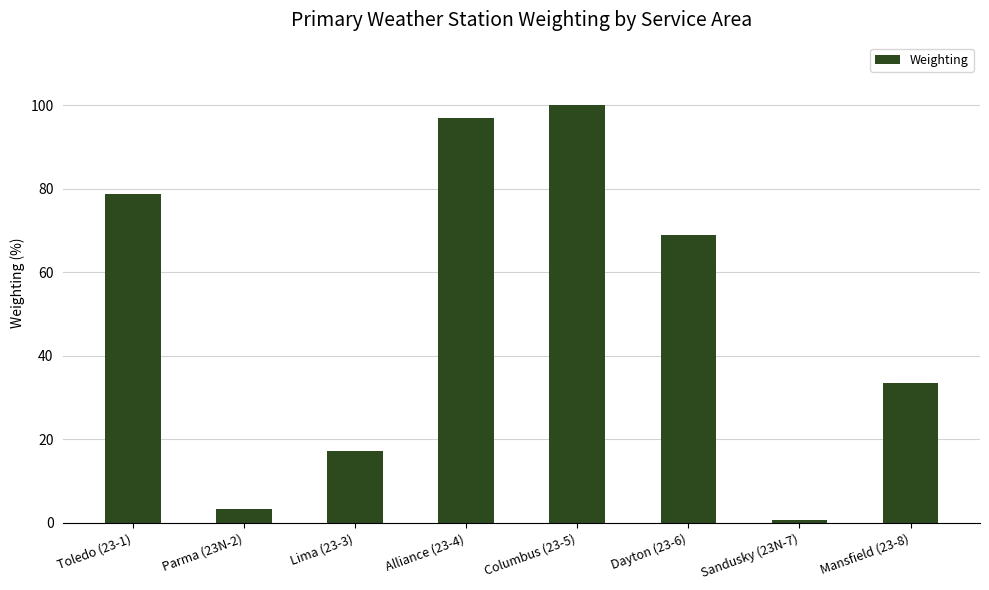

How many distinct data groups are displayed?

1